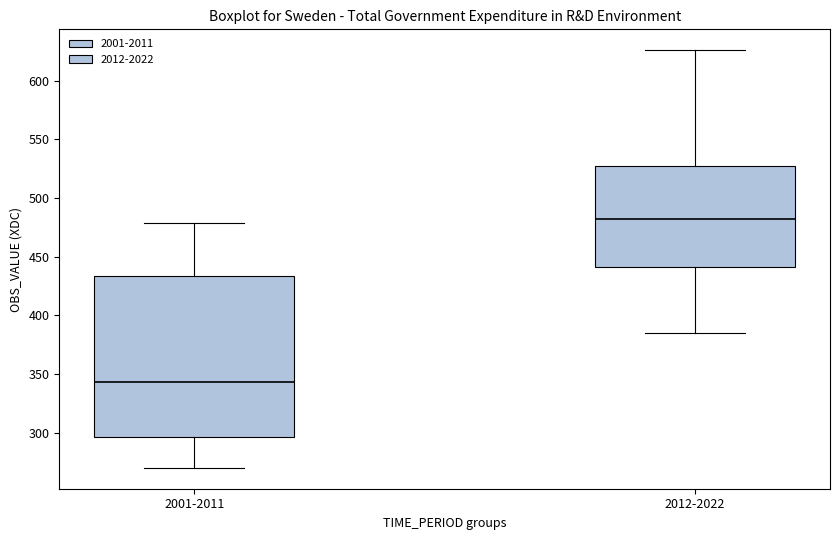

Comparing the boxes themselves (not the whiskers), which one is the tallest?

2001-2011